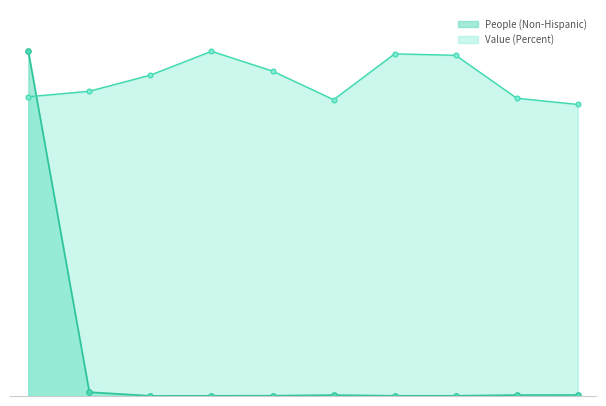

Which category has the highest value in the Value (Percent) series?

Tolland County